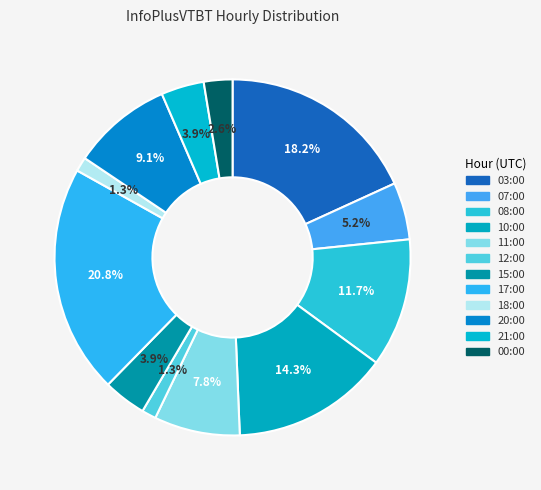

Which slice is the largest?

17:00